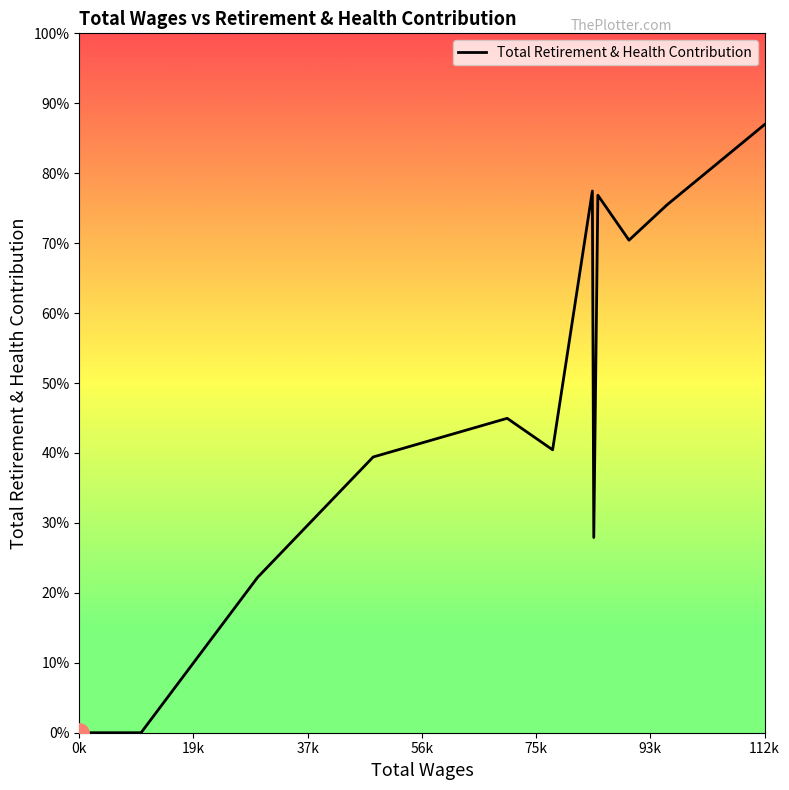

Does the chart have visible grid lines?

No